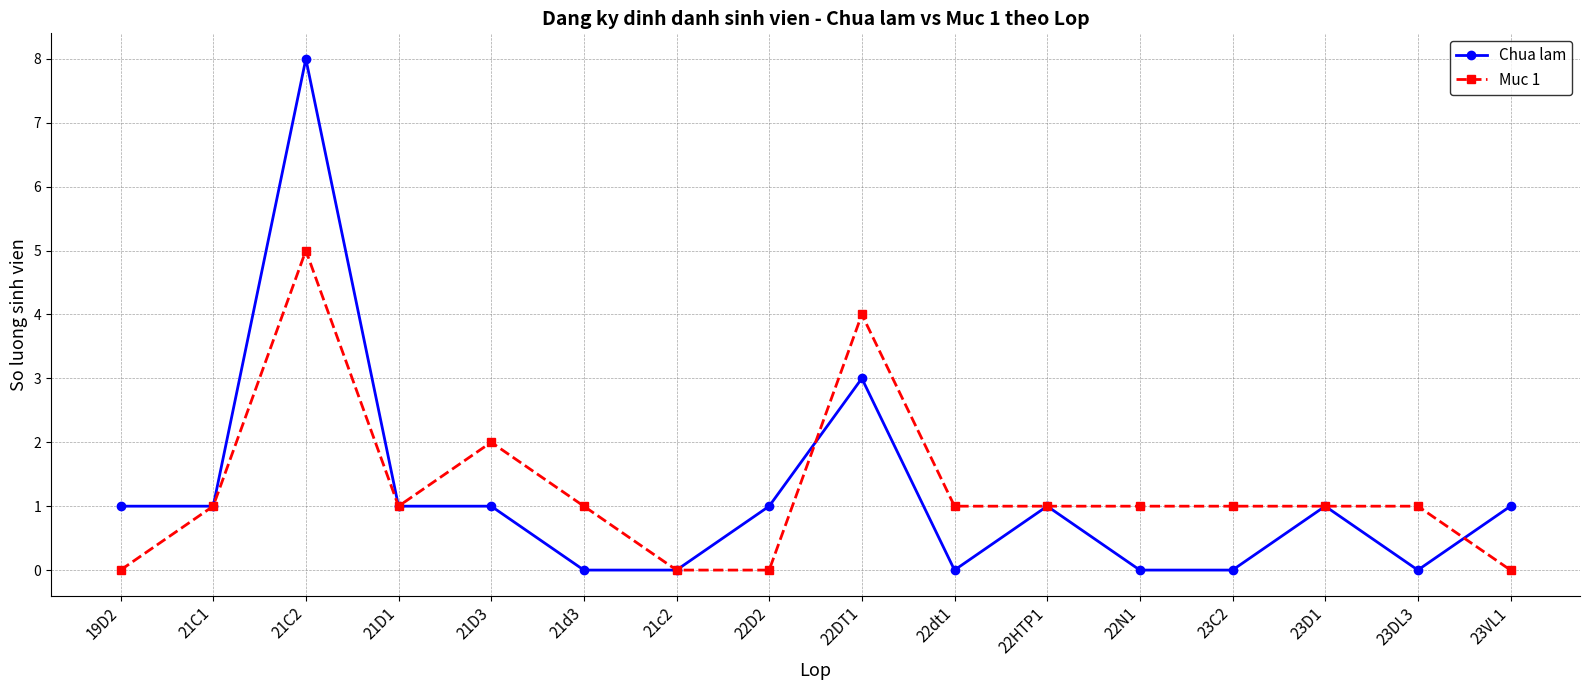

At how many categories does at least one series exceed 5?

1